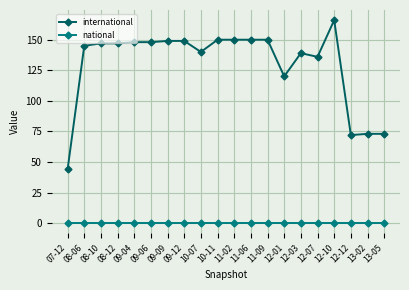

The international series shows 148 at 09-04. True or false?

True